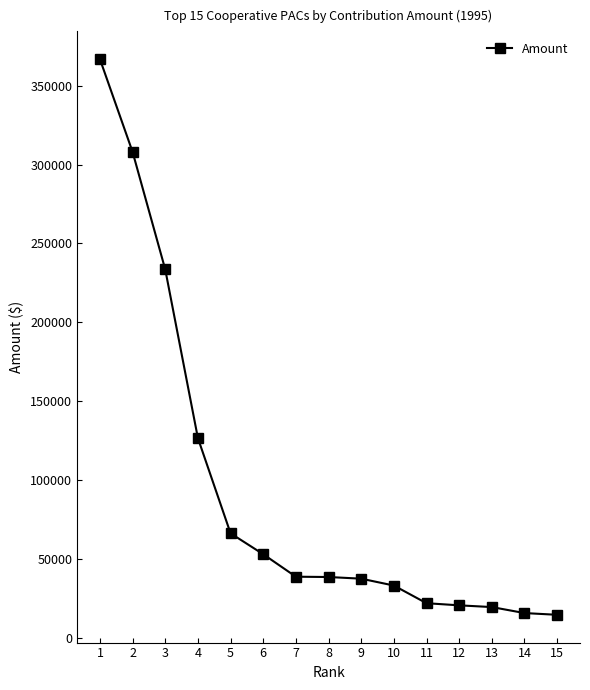

Which has a higher value, 12 or 9?

9